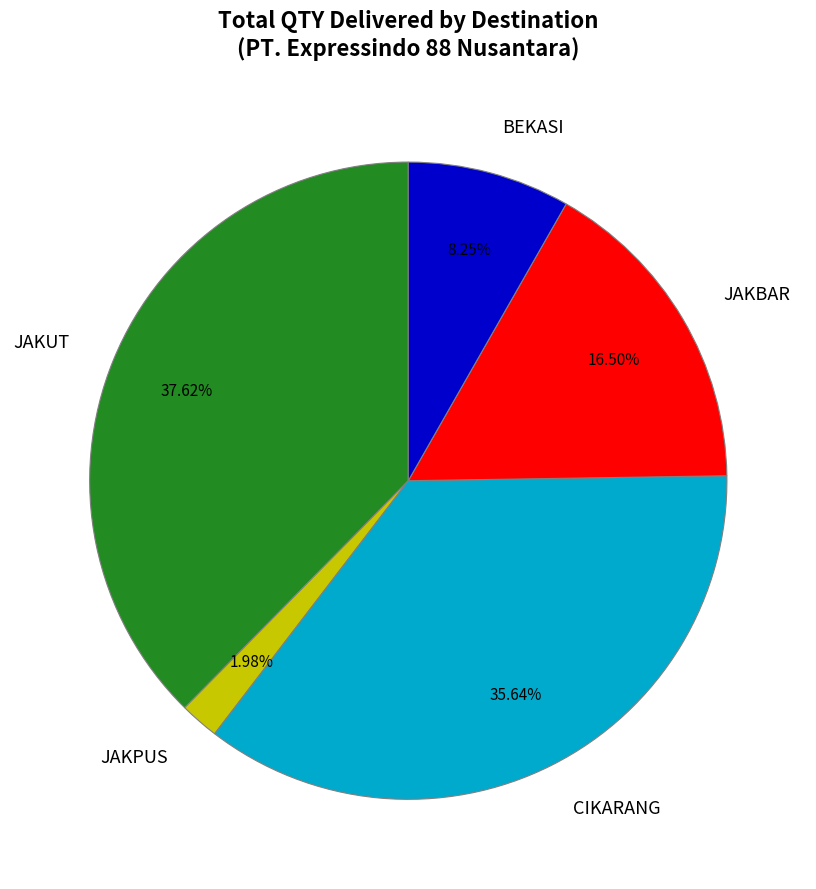

Does any single category account for the majority?

No